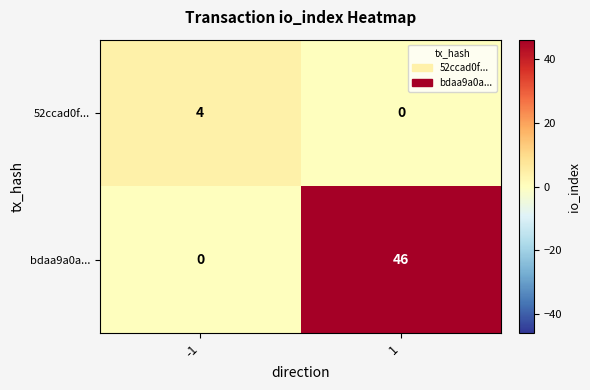

What is the difference between the highest and lowest values at -1?

4